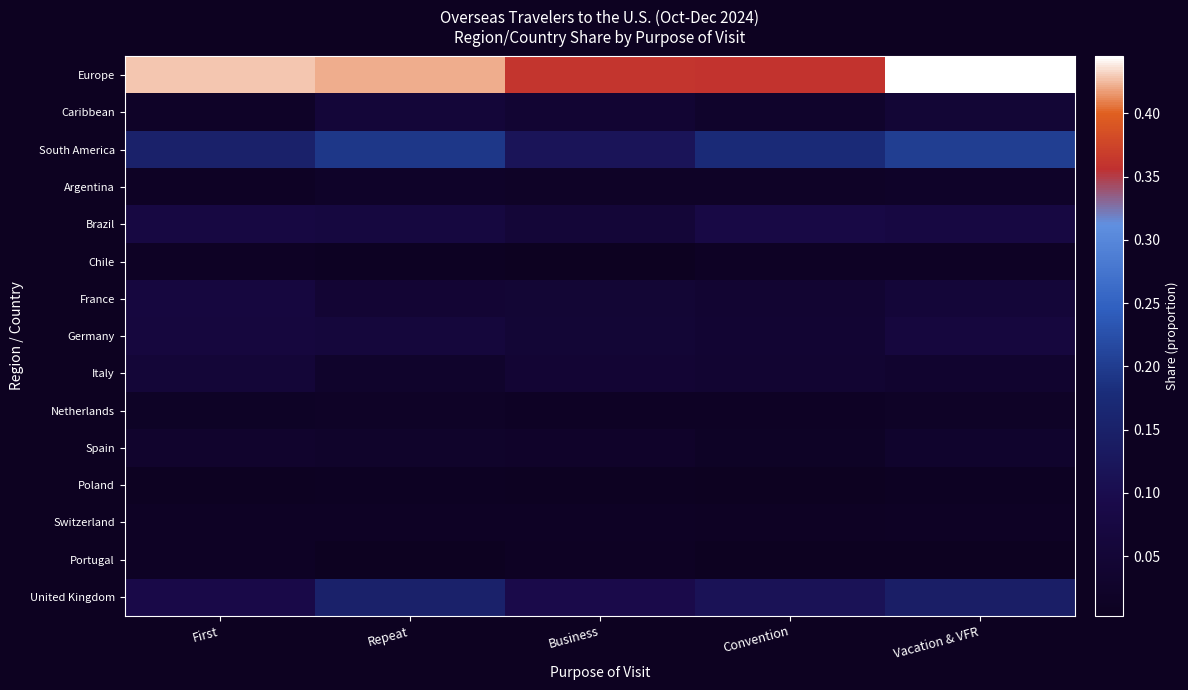

Reading left to right, transcribe all the data shown in this chart.

Europe: First=0.4	Repeat=0.4	Business=0.4	Convention=0.4	Vacation & VFR=0.4
Caribbean: First=0.0	Repeat=0.1	Business=0.0	Convention=0.0	Vacation & VFR=0.1
South America: First=0.2	Repeat=0.2	Business=0.1	Convention=0.2	Vacation & VFR=0.2
Argentina: First=0.0	Repeat=0.0	Business=0.0	Convention=0.0	Vacation & VFR=0.0
Brazil: First=0.1	Repeat=0.1	Business=0.1	Convention=0.1	Vacation & VFR=0.1
Chile: First=0.0	Repeat=0.0	Business=0.0	Convention=0.0	Vacation & VFR=0.0
France: First=0.1	Repeat=0.0	Business=0.0	Convention=0.0	Vacation & VFR=0.1
Germany: First=0.1	Repeat=0.1	Business=0.1	Convention=0.0	Vacation & VFR=0.1
Italy: First=0.1	Repeat=0.0	Business=0.0	Convention=0.0	Vacation & VFR=0.0
Netherlands: First=0.0	Repeat=0.0	Business=0.0	Convention=0.0	Vacation & VFR=0.0
Spain: First=0.0	Repeat=0.0	Business=0.0	Convention=0.0	Vacation & VFR=0.0
Poland: First=0.0	Repeat=0.0	Business=0.0	Convention=0.0	Vacation & VFR=0.0
Switzerland: First=0.0	Repeat=0.0	Business=0.0	Convention=0.0	Vacation & VFR=0.0
Portugal: First=0.0	Repeat=0.0	Business=0.0	Convention=0.0	Vacation & VFR=0.0
United Kingdom: First=0.1	Repeat=0.2	Business=0.1	Convention=0.1	Vacation & VFR=0.1